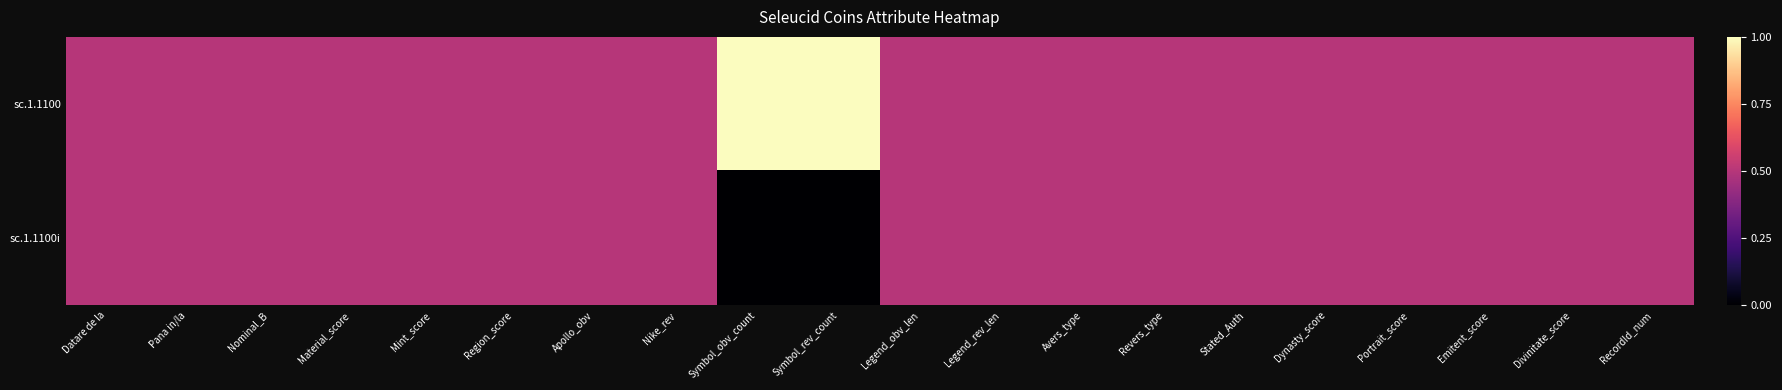

List the series in order of their peak value, highest first.

sc.1.1100, sc.1.1100i